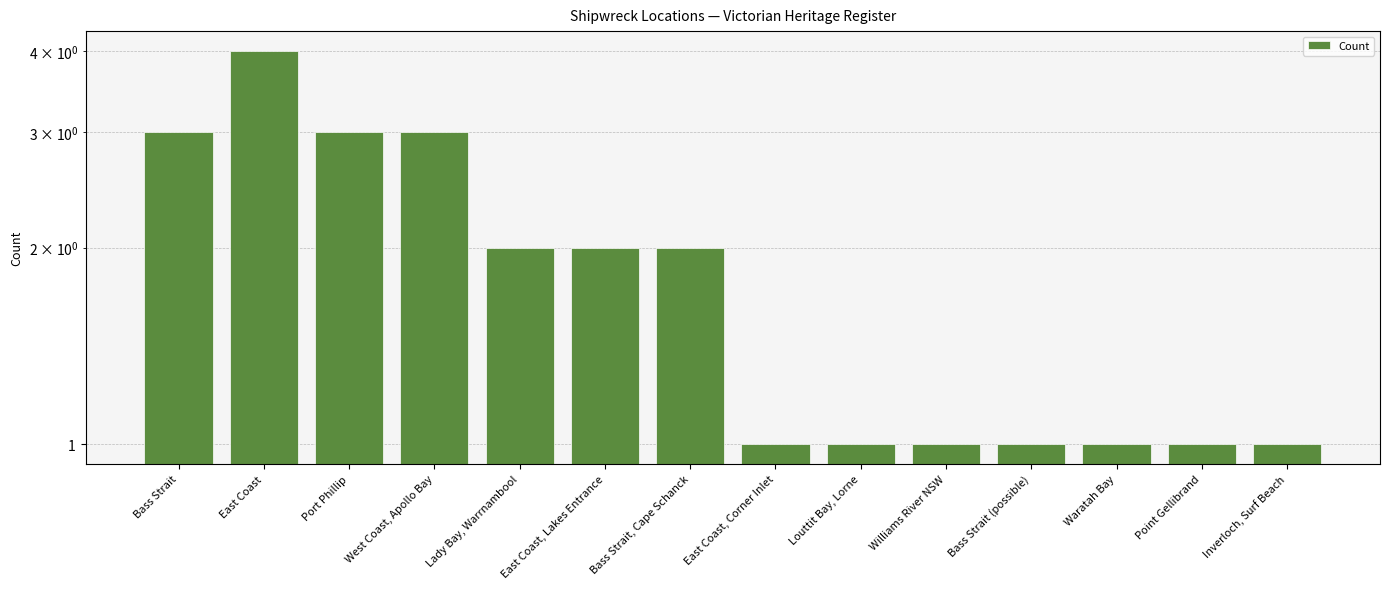

What is the approximate value at West Coast, Apollo Bay?

3